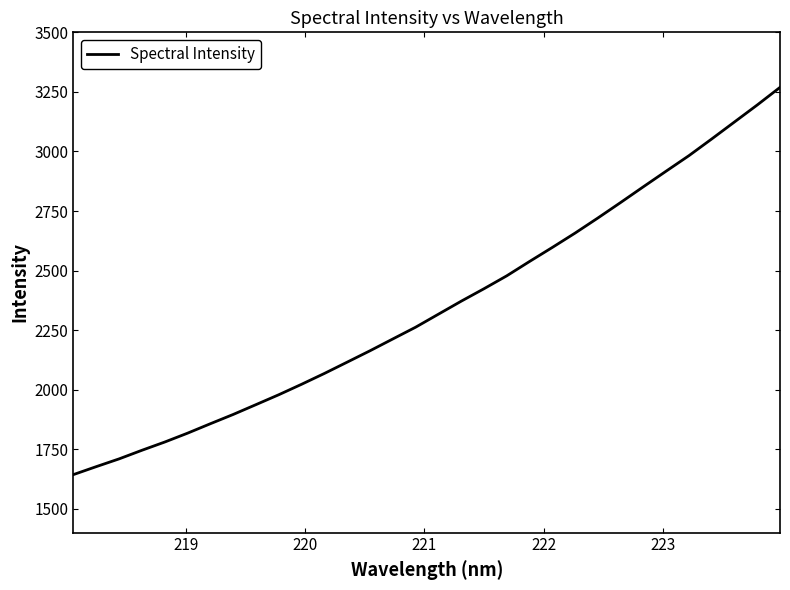

What is the minimum value shown in the chart?

1643.6